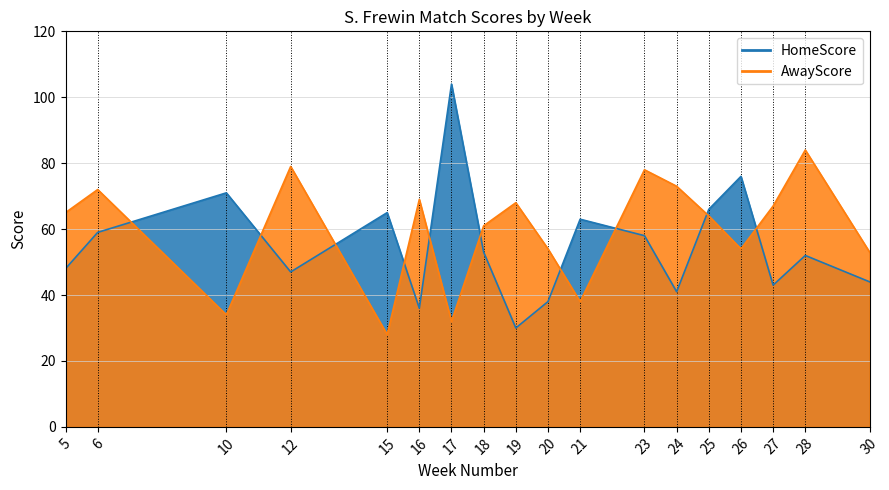

How many intersections are there between HomeScore and AwayScore?

10